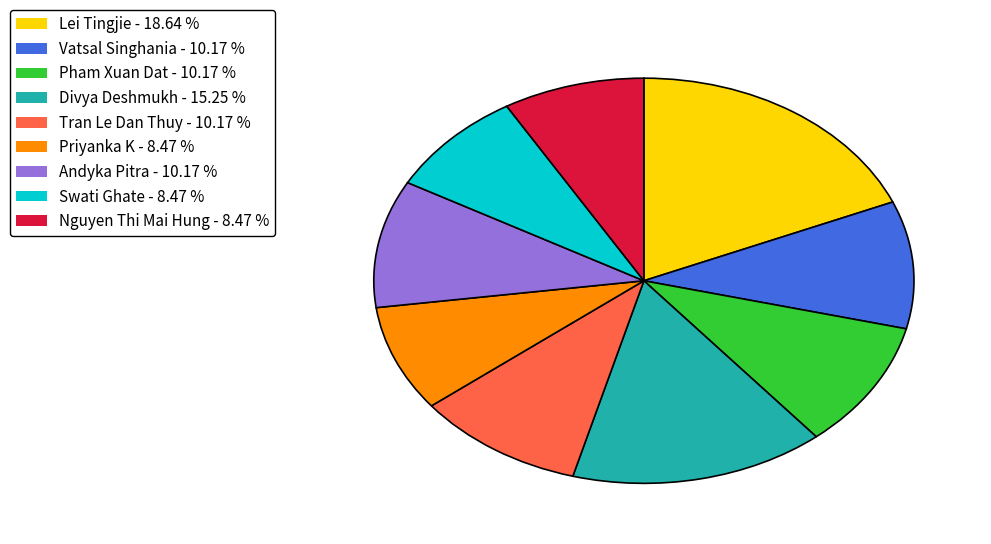

Is it true that Pham Xuan Dat is 16% of the pie?

False